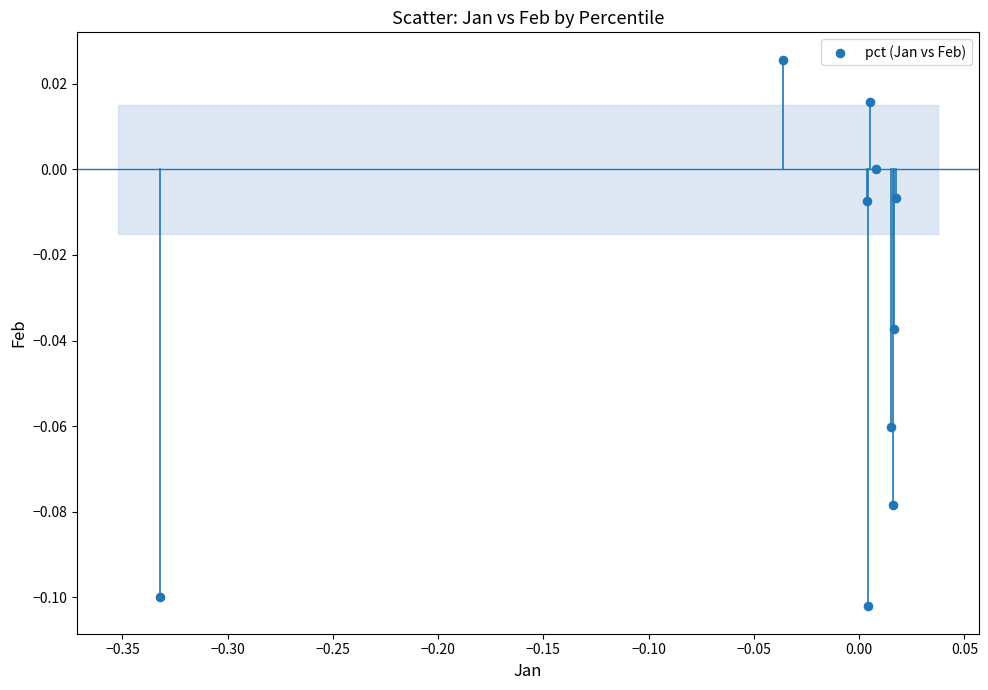

What is the range of X values (max minus min)?

0.3